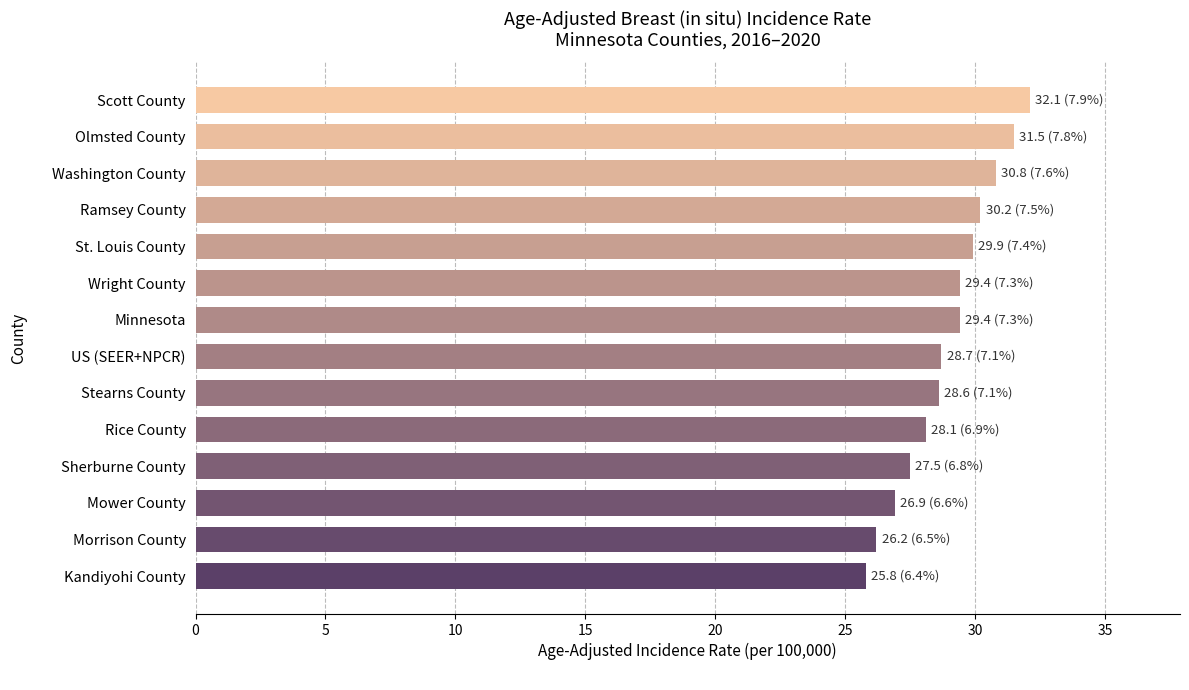

What is the change in value from Kandiyohi County to Minnesota?

+3.6